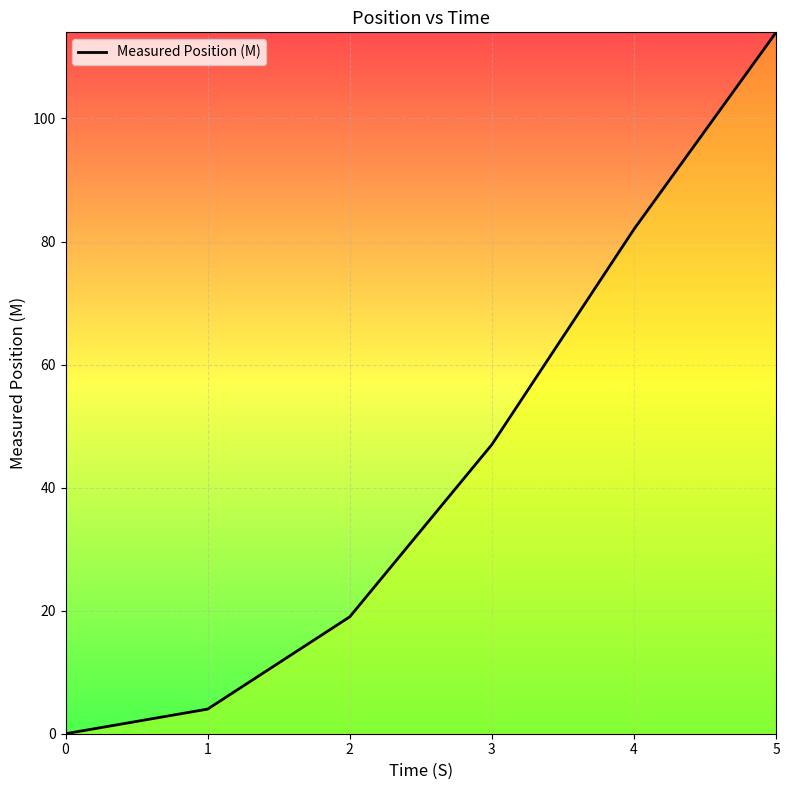

True or false: the data shows 82 at 4.

True